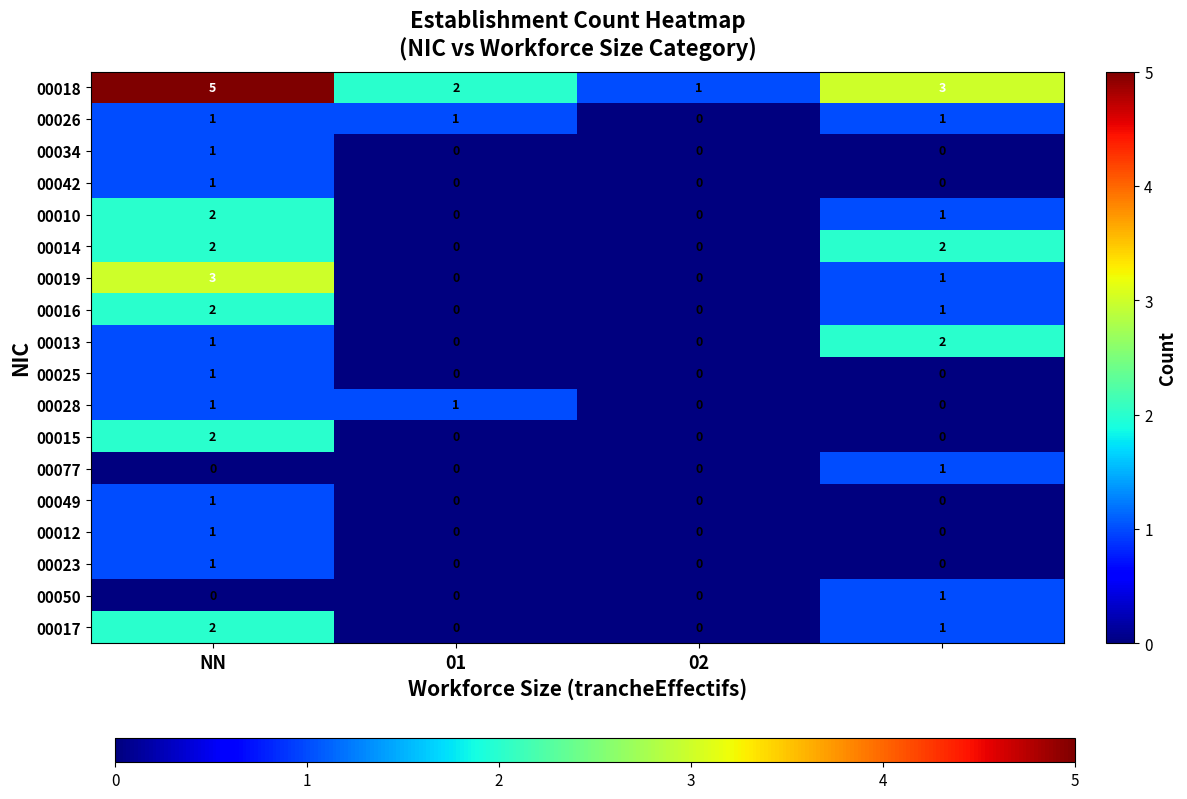

How many distinct data groups are displayed?

18